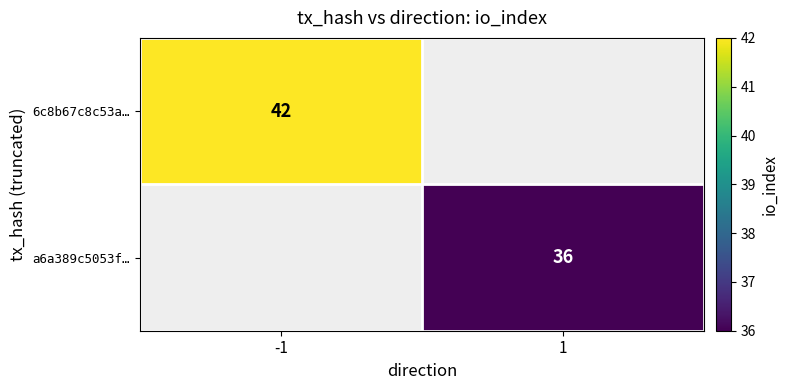

True or false: 6c8b67c8c53a… has a value of 42 at -1.

True